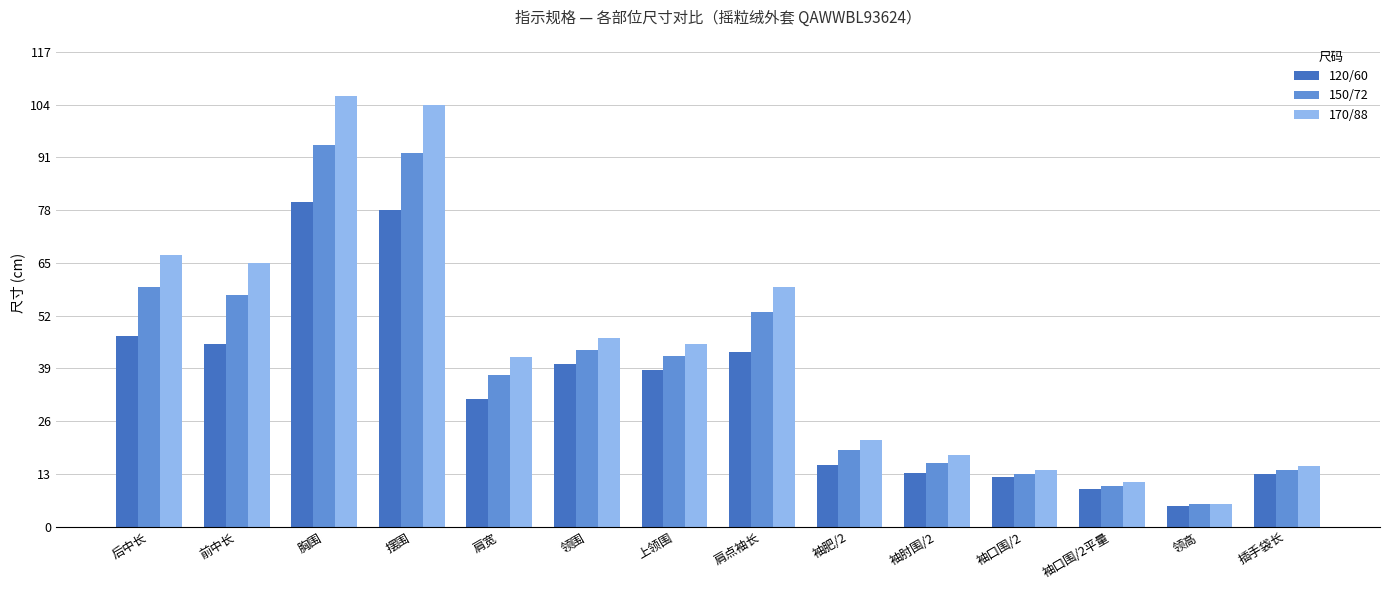

Rank the series by their maximum value, from lowest to highest.

120/60, 150/72, 170/88